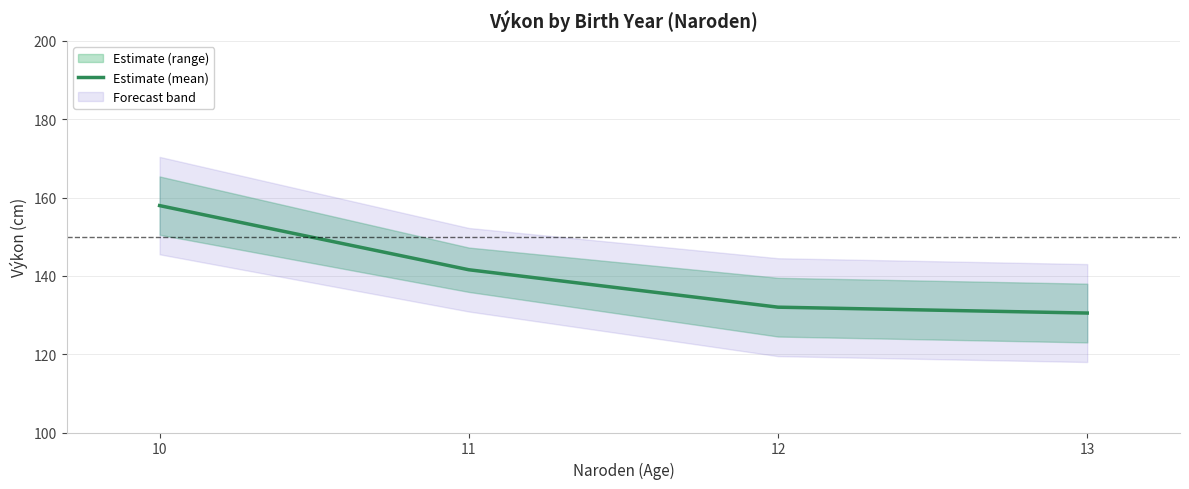

What is the maximum value shown in the chart?

157.9